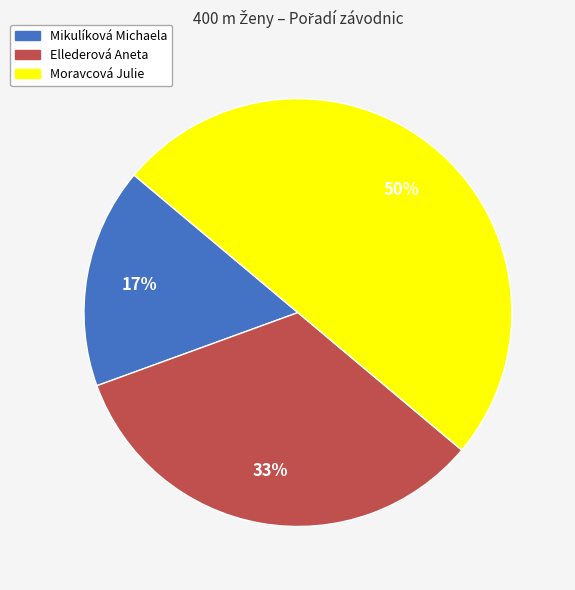

What percentage is the Moravcová Julie slice, to the nearest percent?

50%